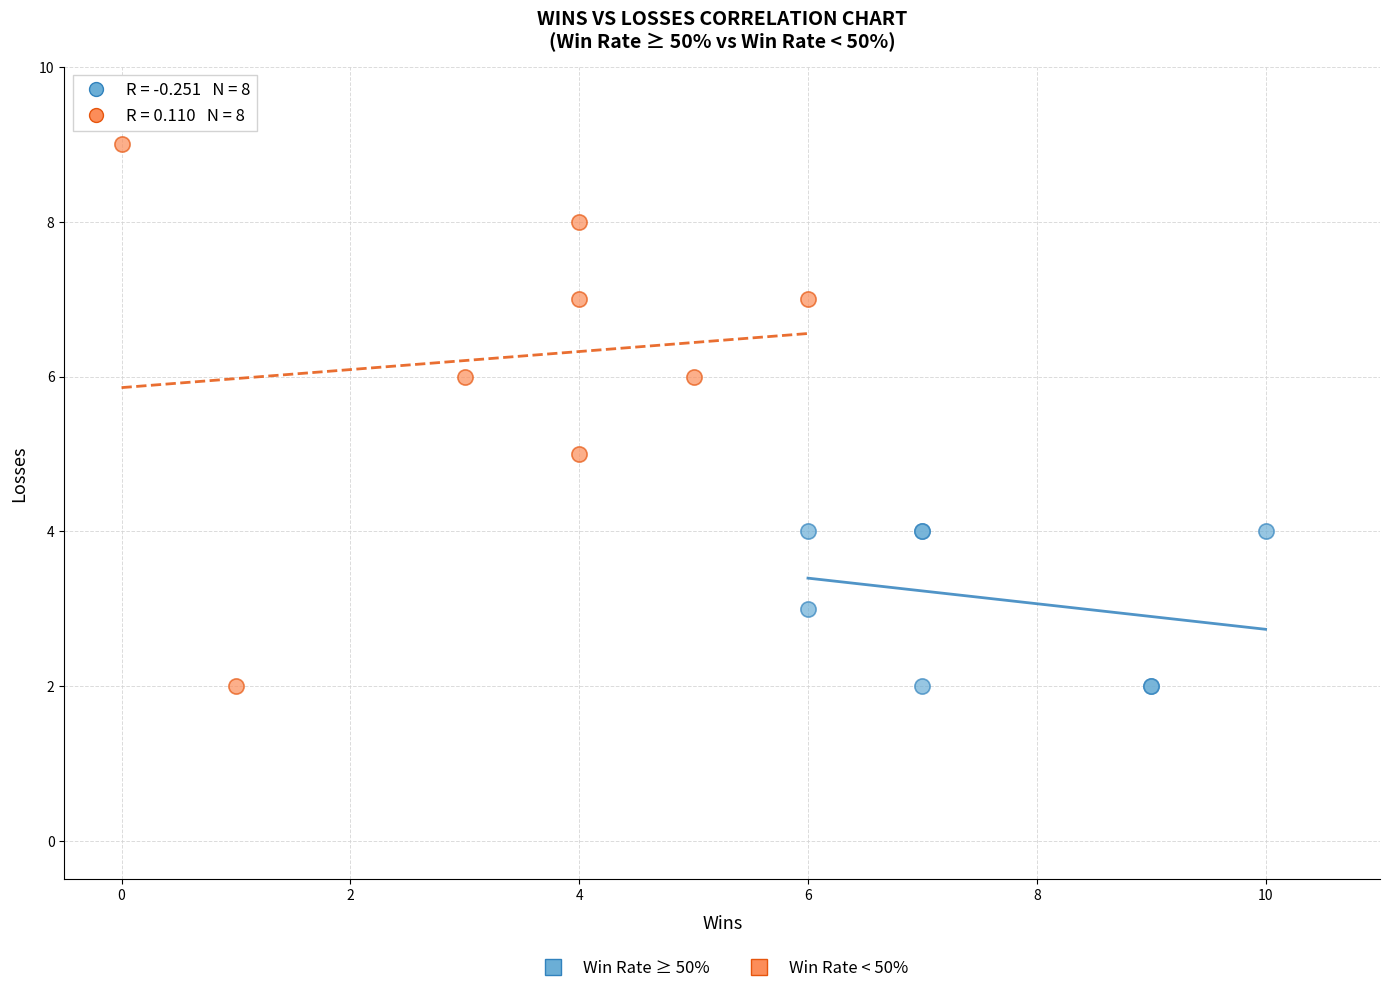

What are all the series names shown in the legend?

Win Rate ≥ 50%, Win Rate < 50%